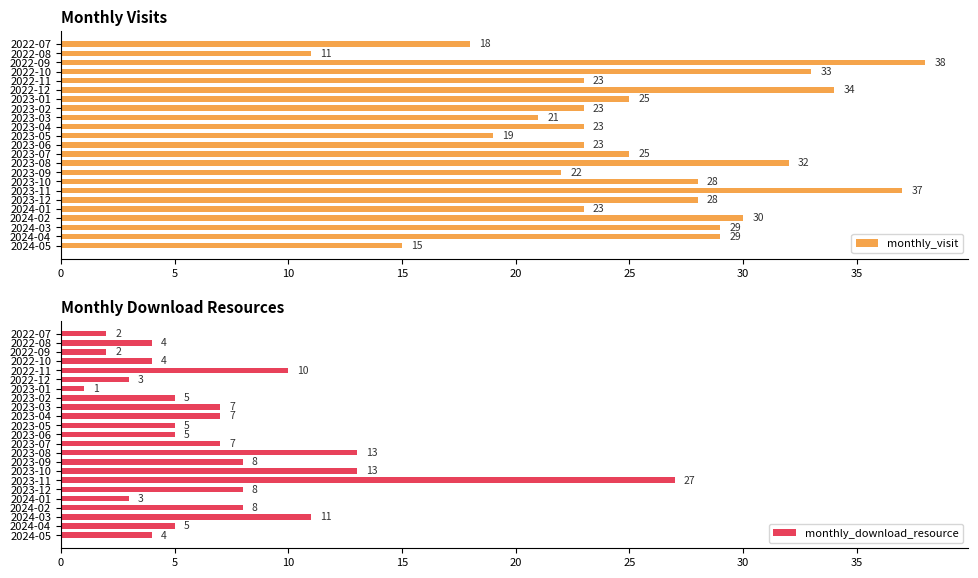

What is the greatest value displayed?

38